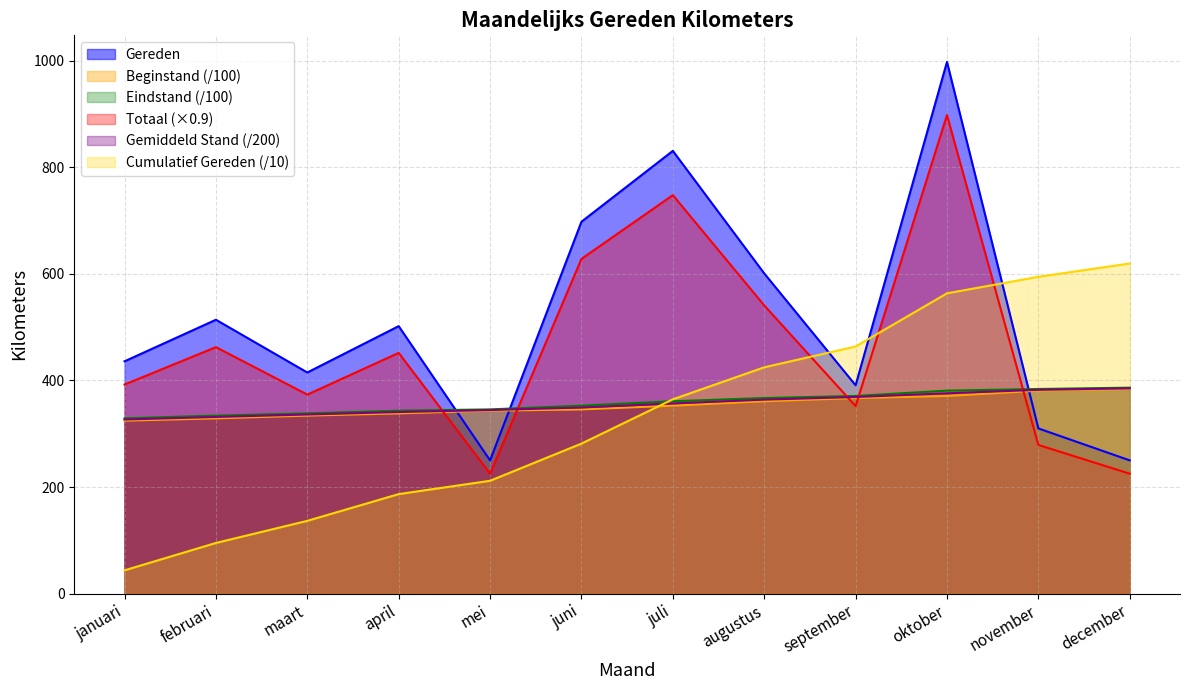

What is the maximum value for Totaal?

898.2